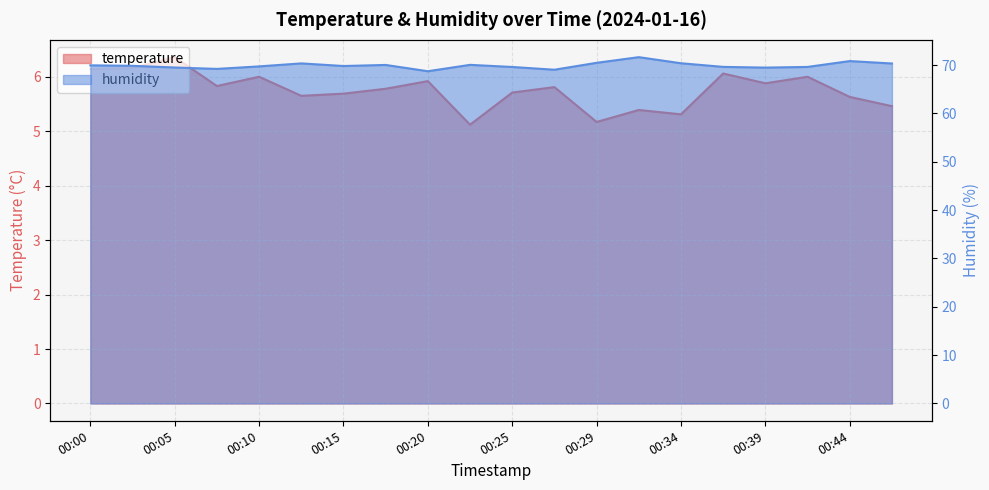

Which series has the largest total across all categories?

humidity